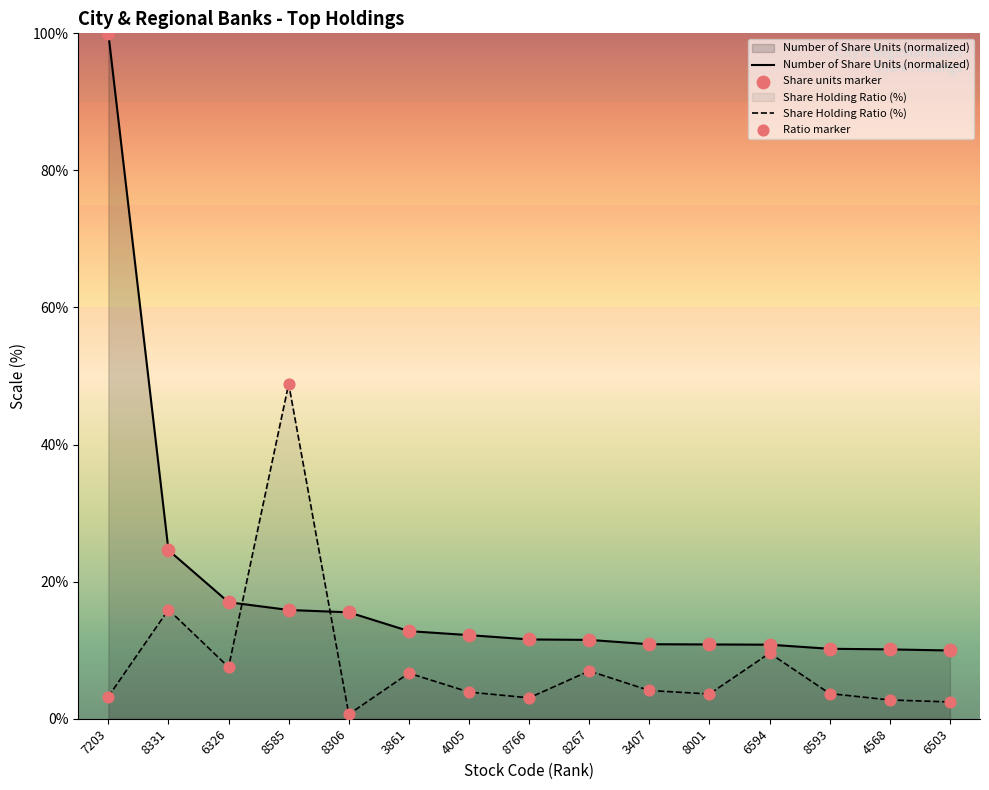

Which series contains the highest Y value?

Number of Share Units (normalized)